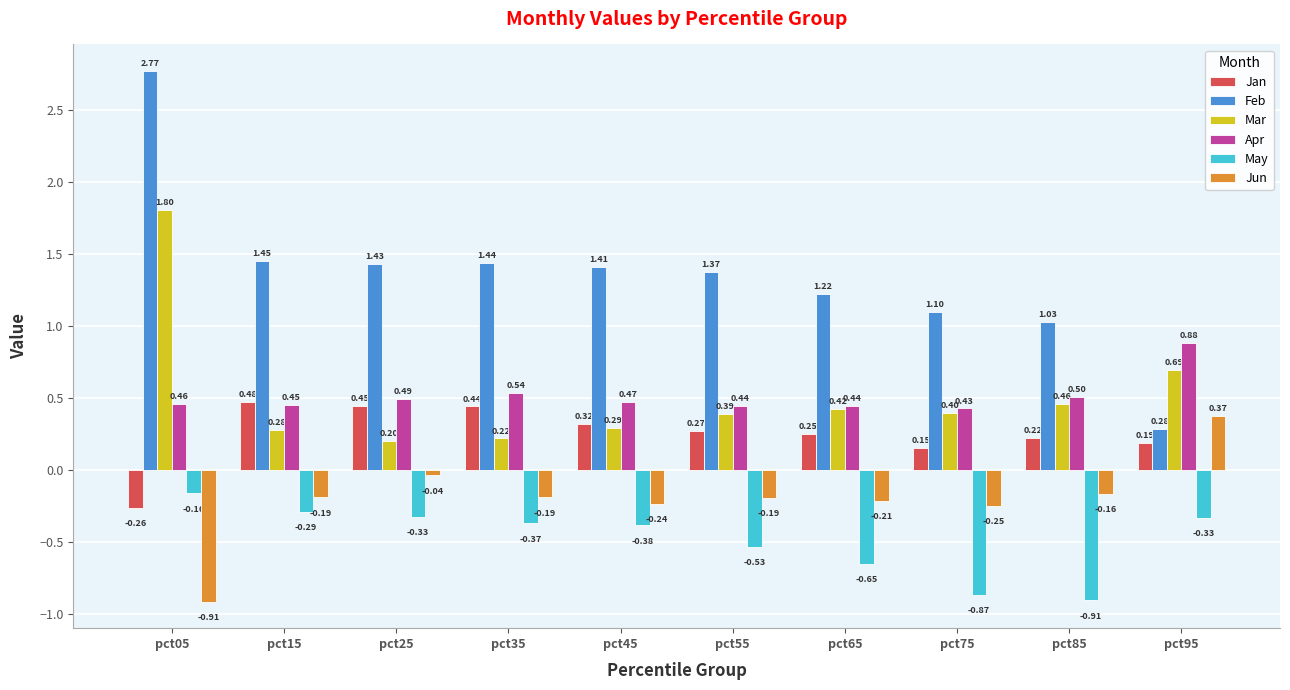

Between pct25 and pct95, which series saw the biggest shift?

Feb